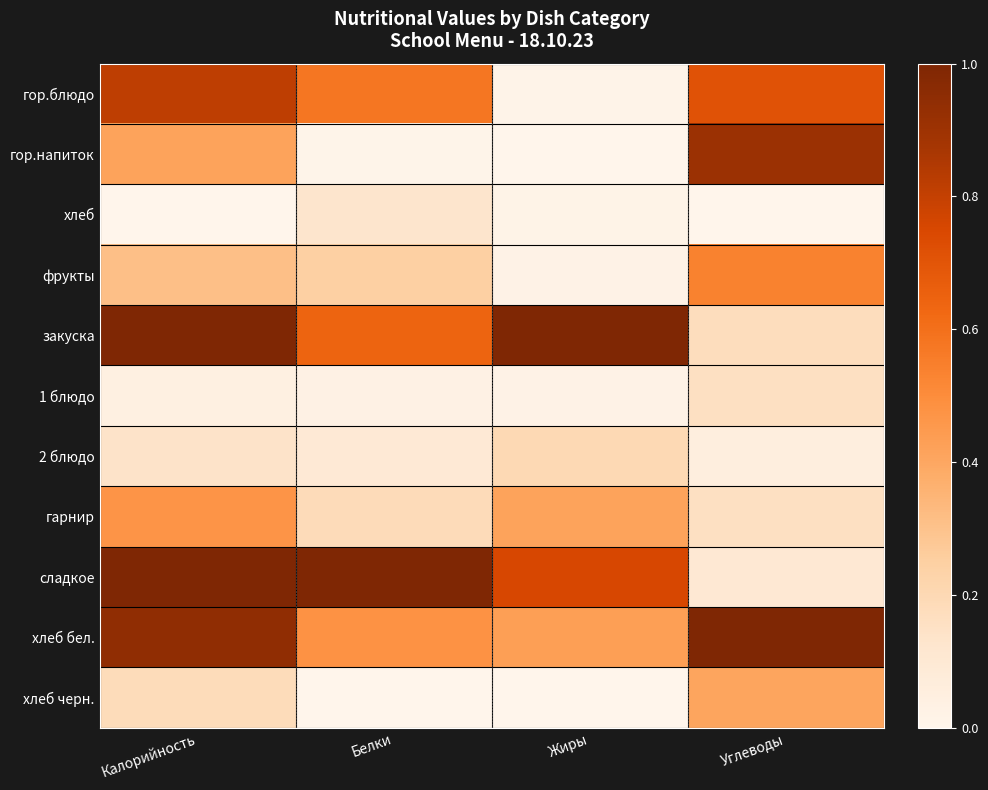

What is the greatest value displayed?

1.0